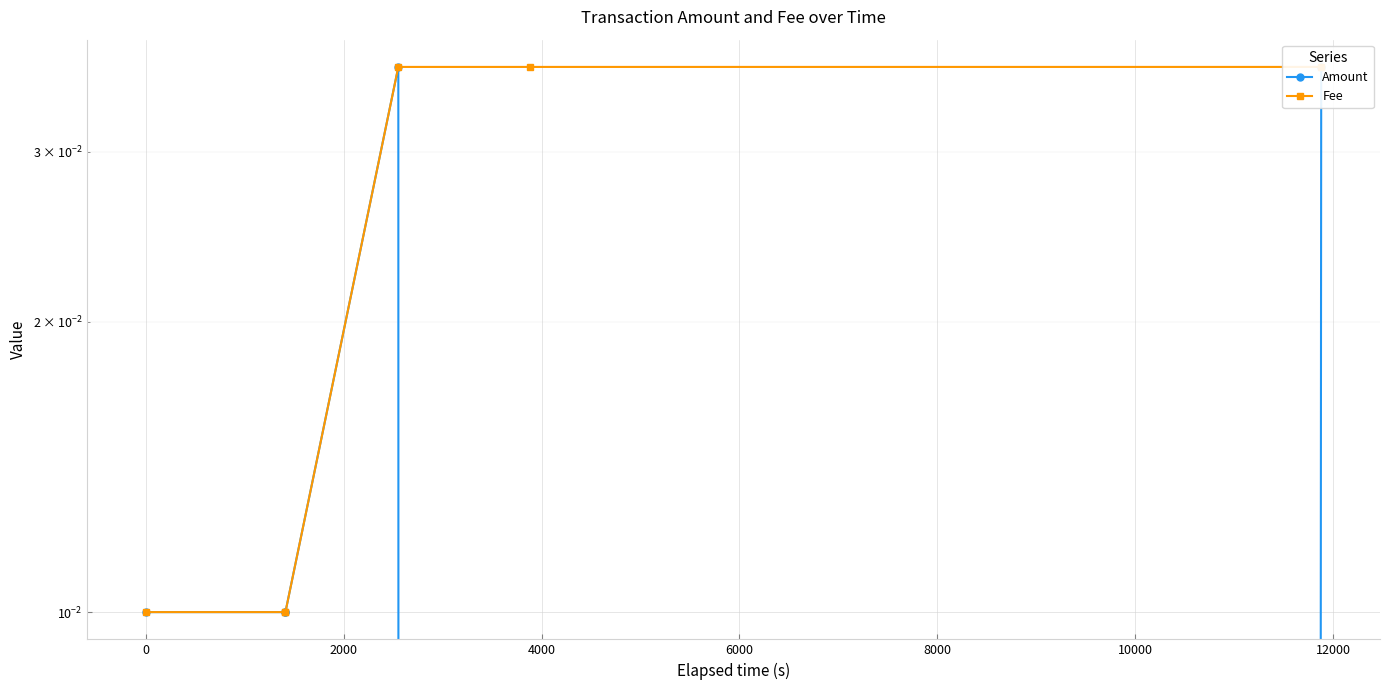

At which category is the sum across all series the highest?

4000